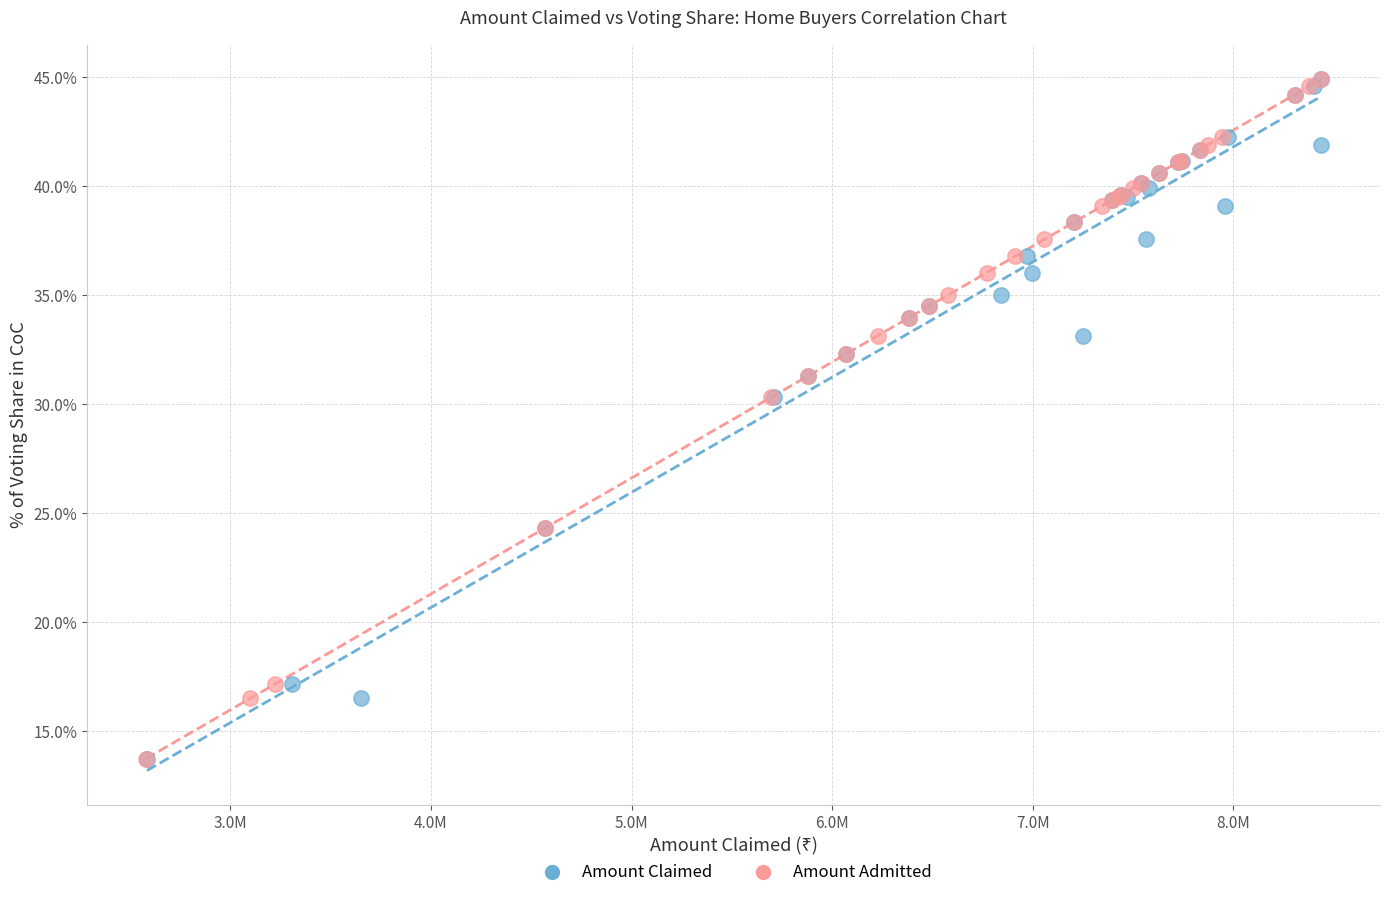

What are all the series names shown in the legend?

Amount Claimed, Amount Admitted